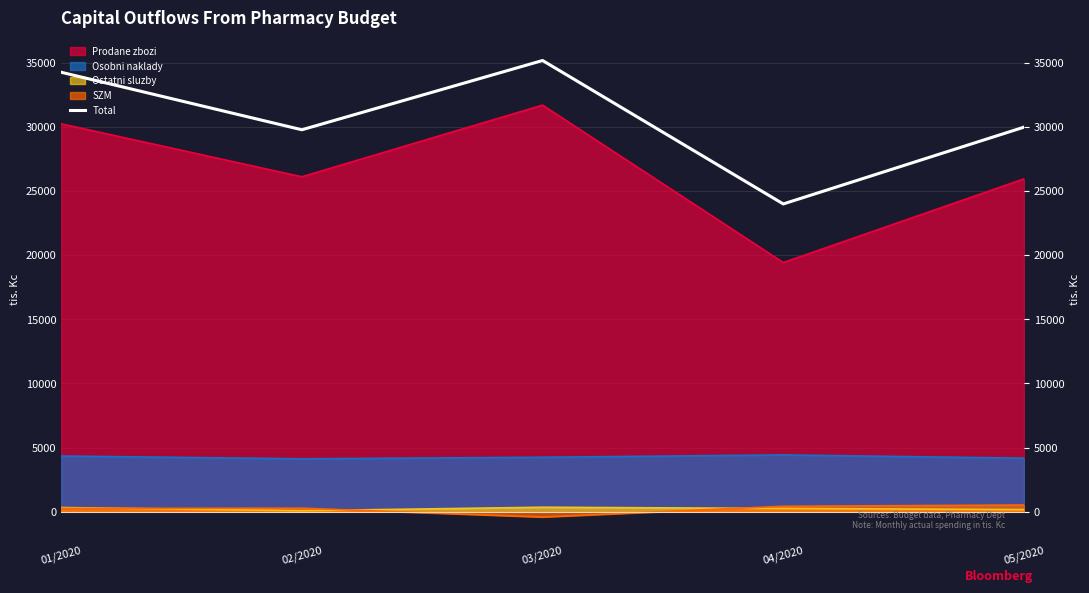

How many interior local valleys (lower than both neighbors) does the data have?

2